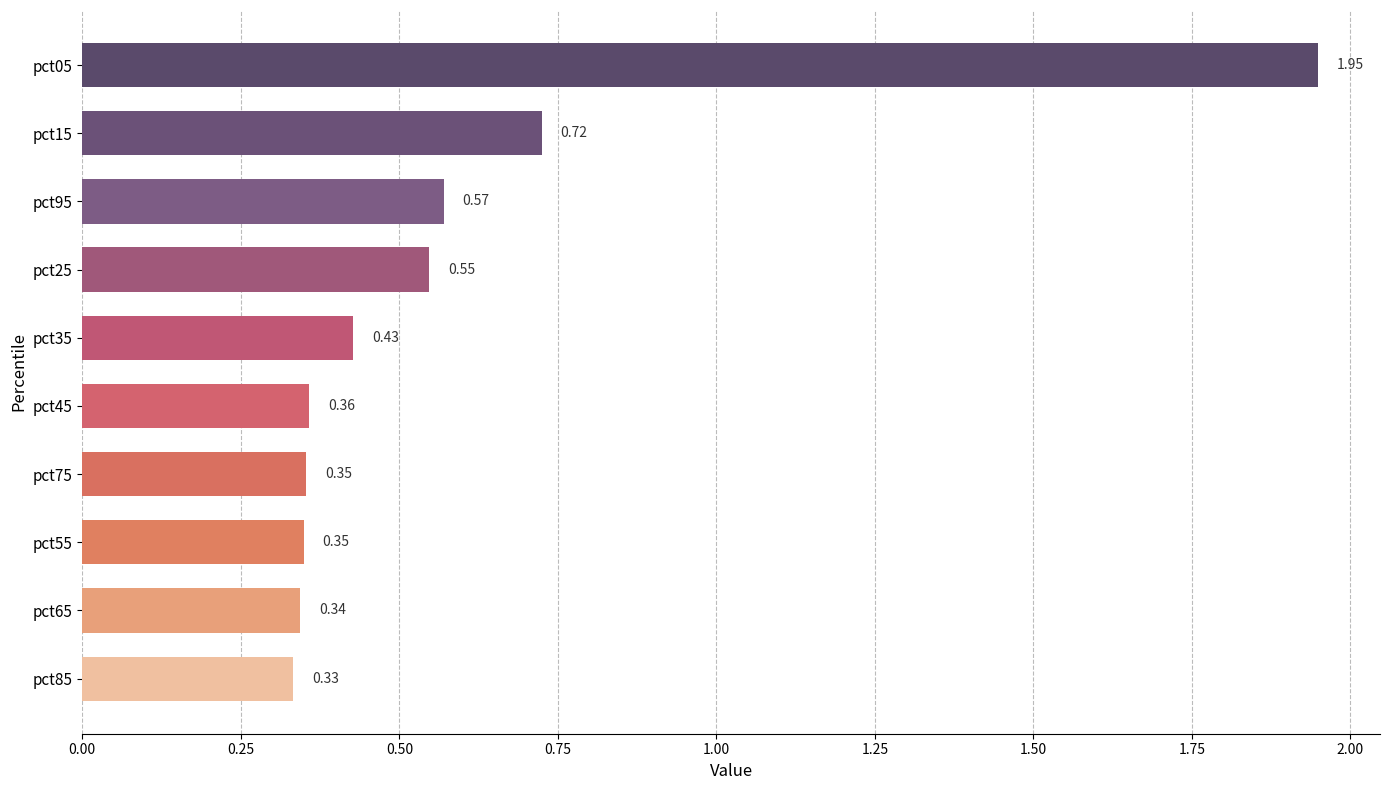

What is the sum of the values at pct85 and pct15?

1.1